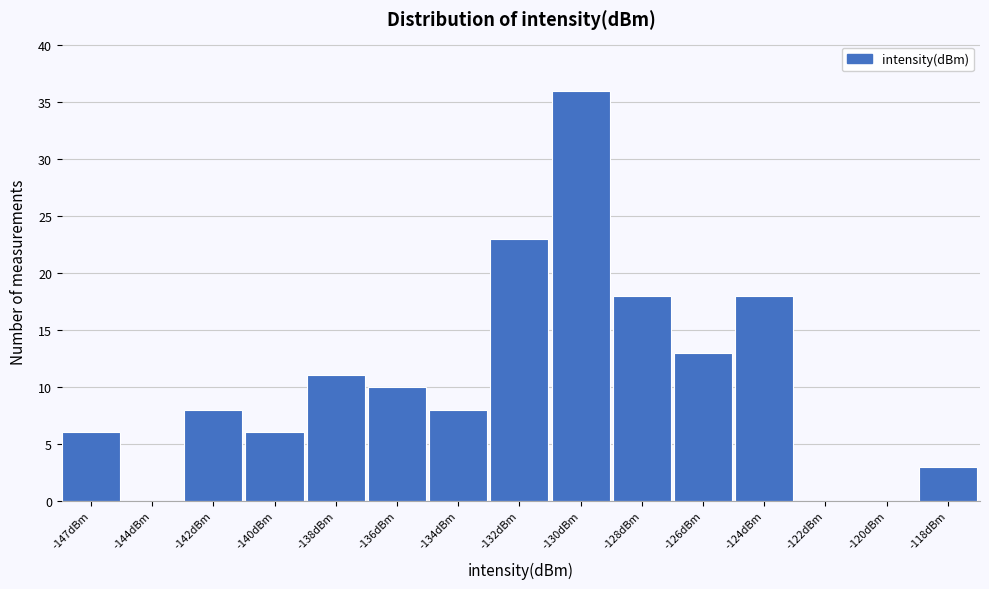

Reading left to right, extract all data points from this chart.

-147dBm=6	-144dBm=0	-142dBm=8	-140dBm=6	-138dBm=11	-136dBm=10	-134dBm=8	-132dBm=23	-130dBm=36	-128dBm=18	-126dBm=13	-124dBm=18	-122dBm=0	-120dBm=0	-118dBm=3